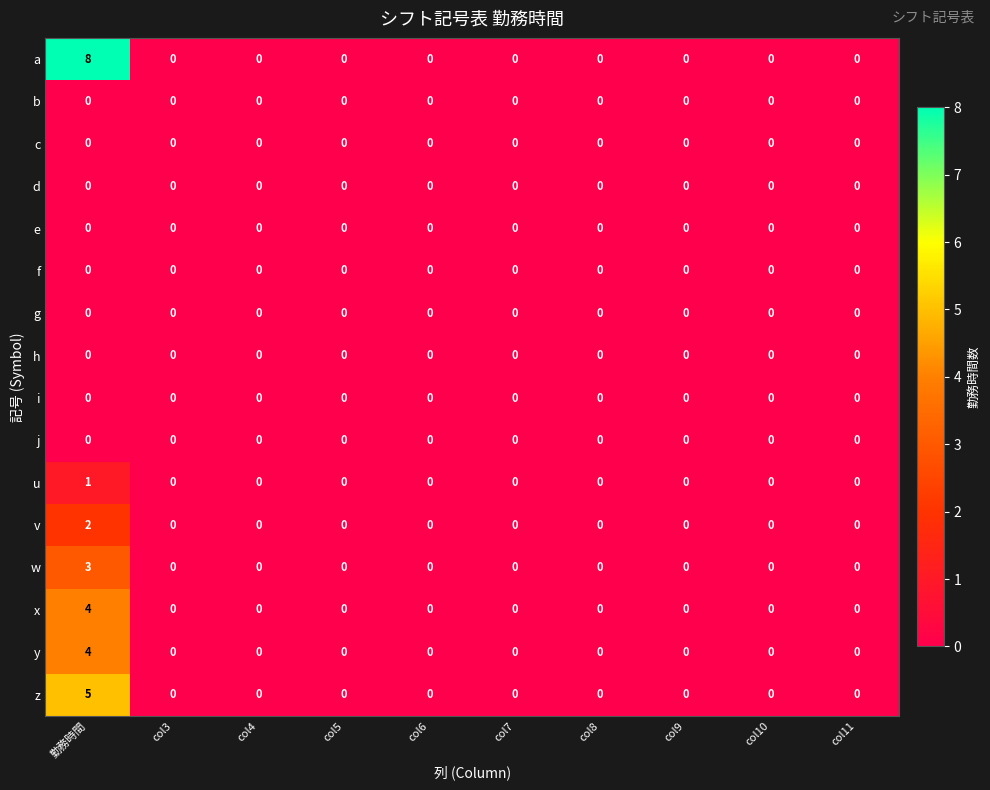

The x series shows -2 at col8. True or false?

False